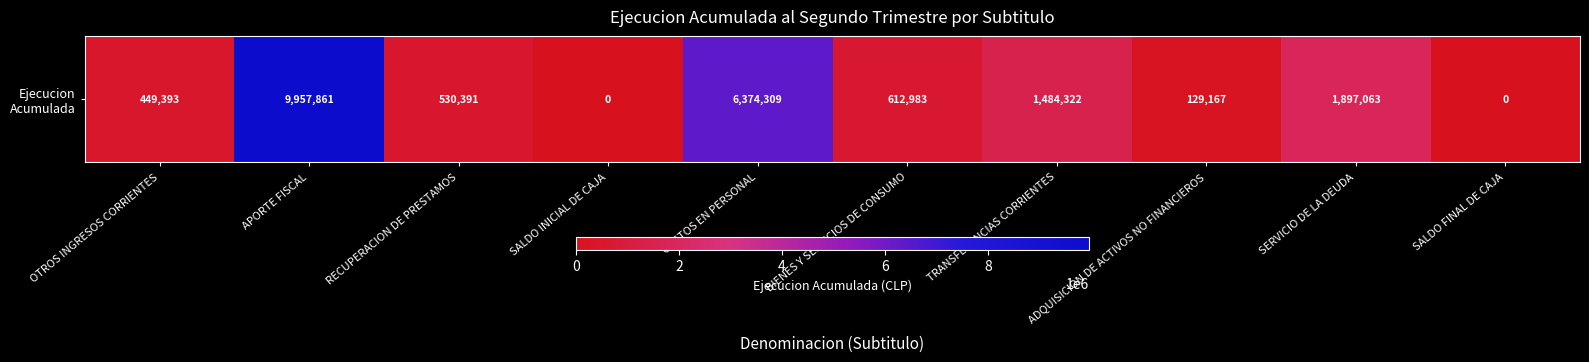

How many categories are shown in the chart?

10